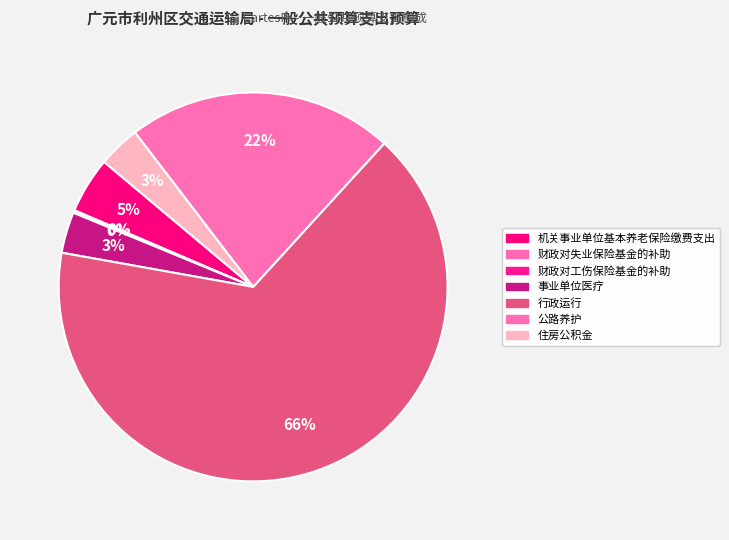

To the nearest percent, what is the difference between the 公路养护 and 事业单位医疗 slice percentages?

19%